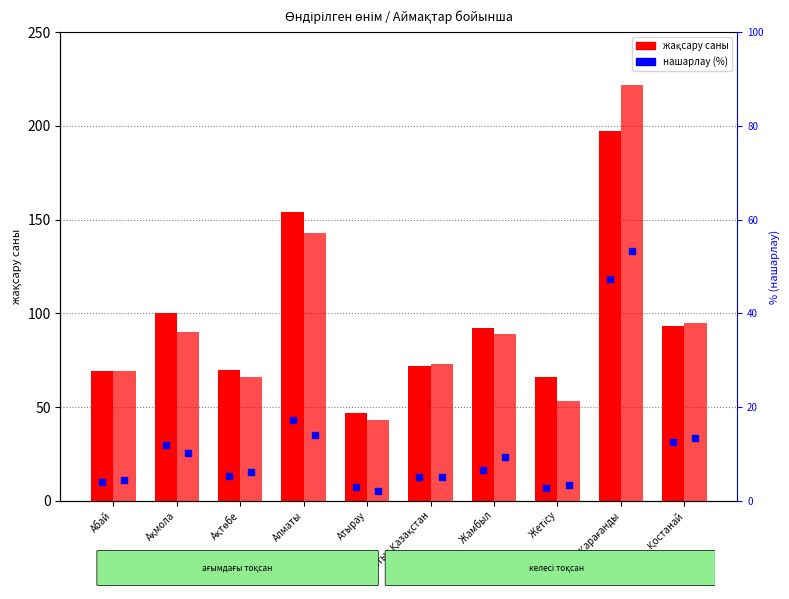

Reading left to right, list all the values displayed in this chart.

жақсару (ағымдағы): Абай=69	Ақмола=100	Ақтөбе=70	Алматы=154	Атырау=47	Батыс Қазақстан=72	Жамбыл=92	Жетісу=66	Қарағанды=197	Қостанай=93
жақсару (келесі): Абай=69	Ақмола=90	Ақтөбе=66	Алматы=143	Атырау=43	Батыс Қазақстан=73	Жамбыл=89	Жетісу=53	Қарағанды=222	Қостанай=95